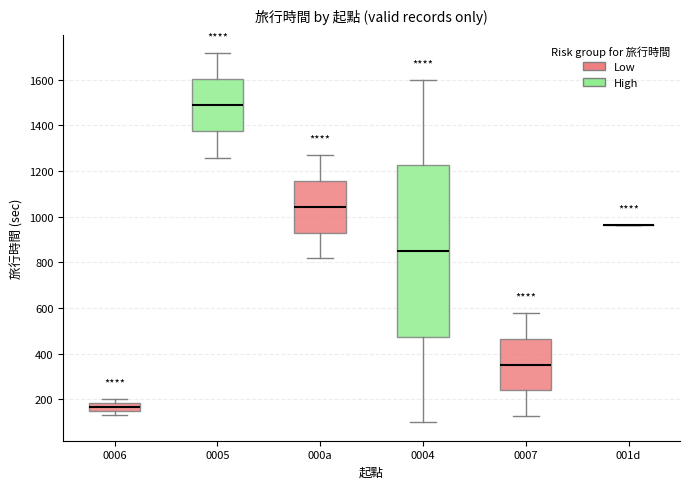

Reading left to right, transcribe this box plot: for each box, give where its median line is, the range the box spans, and where its two whiskers end, as read against the y-axis. The values are not printed on the chart, so give them approximately, as read against the axis.

0006: median 160, box 140 to 180, whiskers 140 (just below the box's lower edge) to 200
0005: median 1480, box 1380 to 1600, whiskers 1260 to 1720
000a: median 1040, box 940 to 1160, whiskers 820 to 1260
0004: median 860, box 480 to 1220, whiskers 100 to 1600
0007: median 360, box 240 to 460, whiskers 120 to 580
001d: box collapsed to a line at 960, whiskers 960 to 960